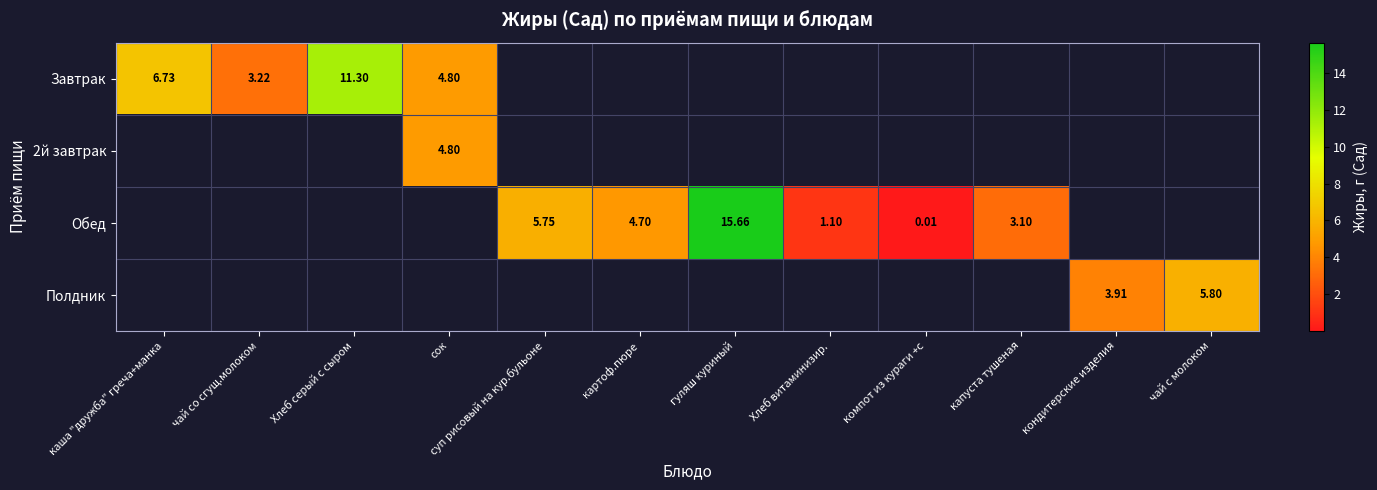

Is it true that 2й завтрак equals -2.5 at Хлеб витаминизир.?

False